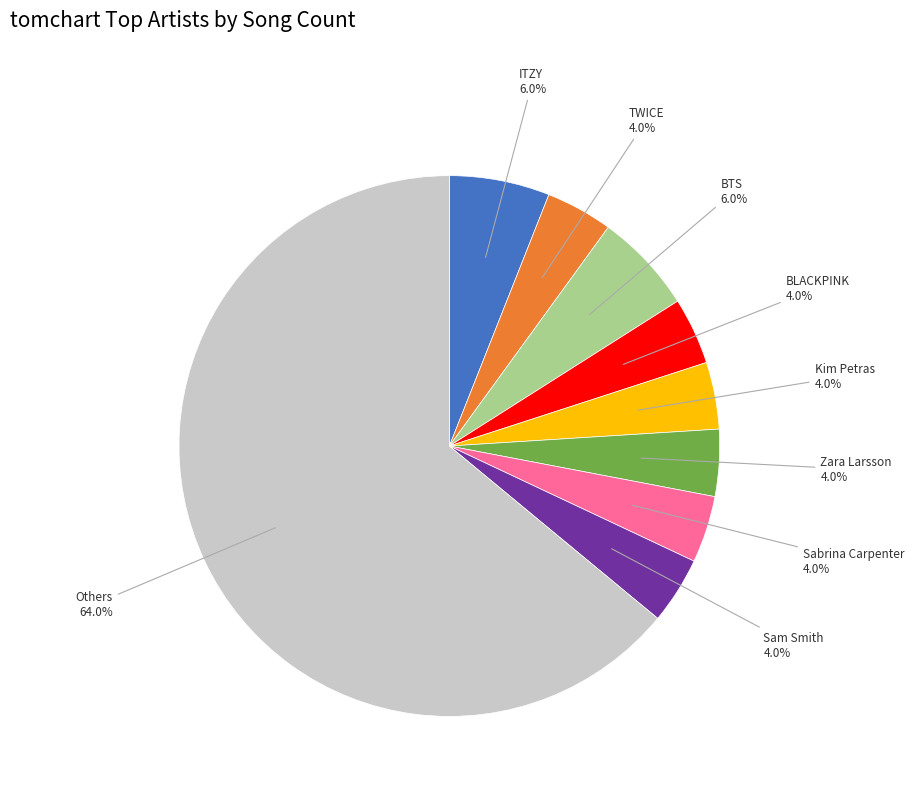

To the nearest percent, what percentage of the pie is Sam Smith?

4%